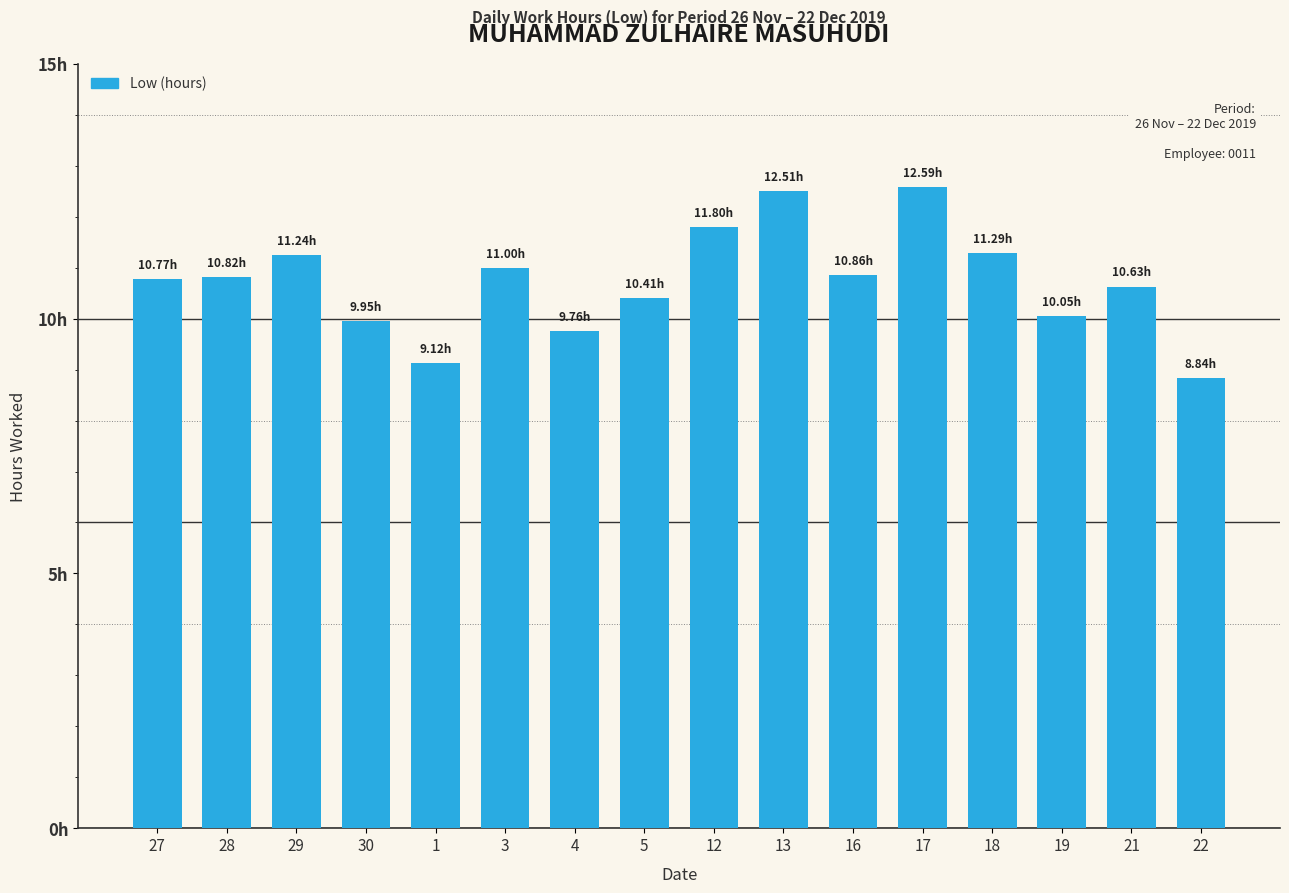

Approximately how many times larger is the value at 29 compared to 5?

1.1